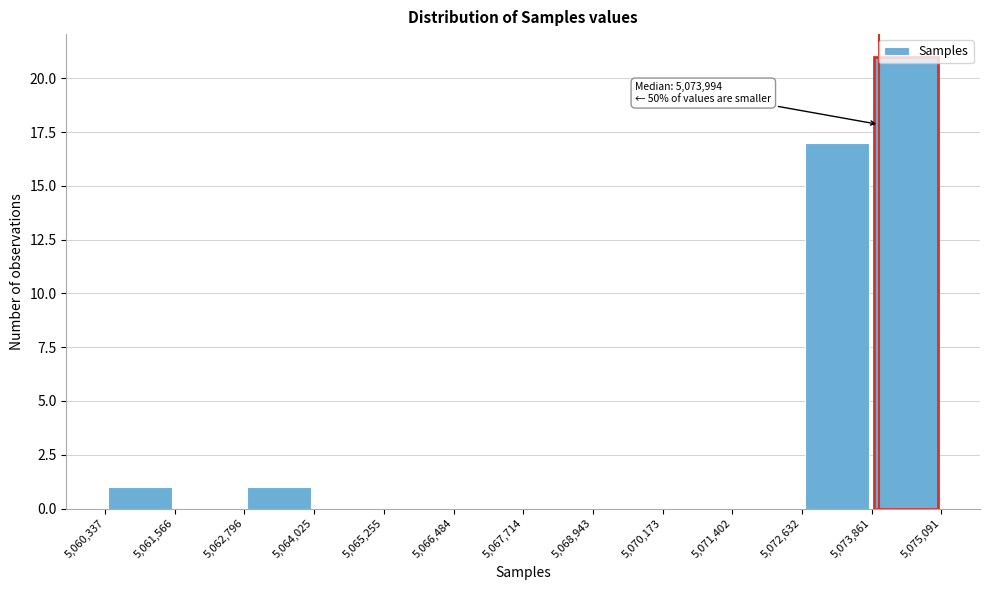

Which range on the x-axis has the tallest bar?

5,073,861 to 5,075,091